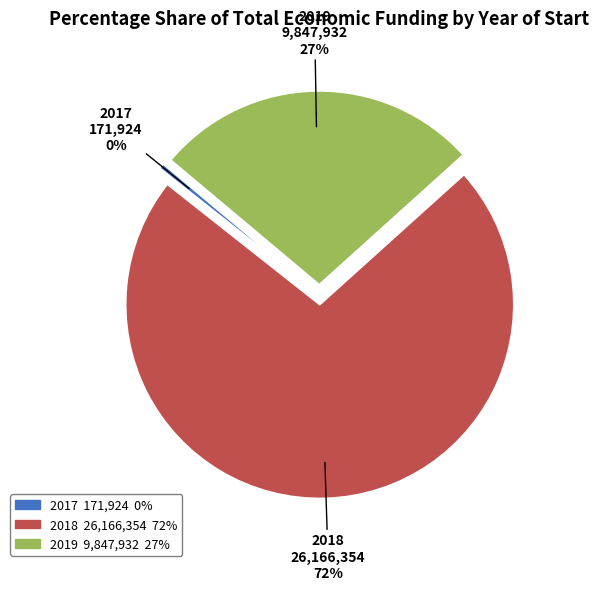

Is there a majority slice in this chart?

Yes